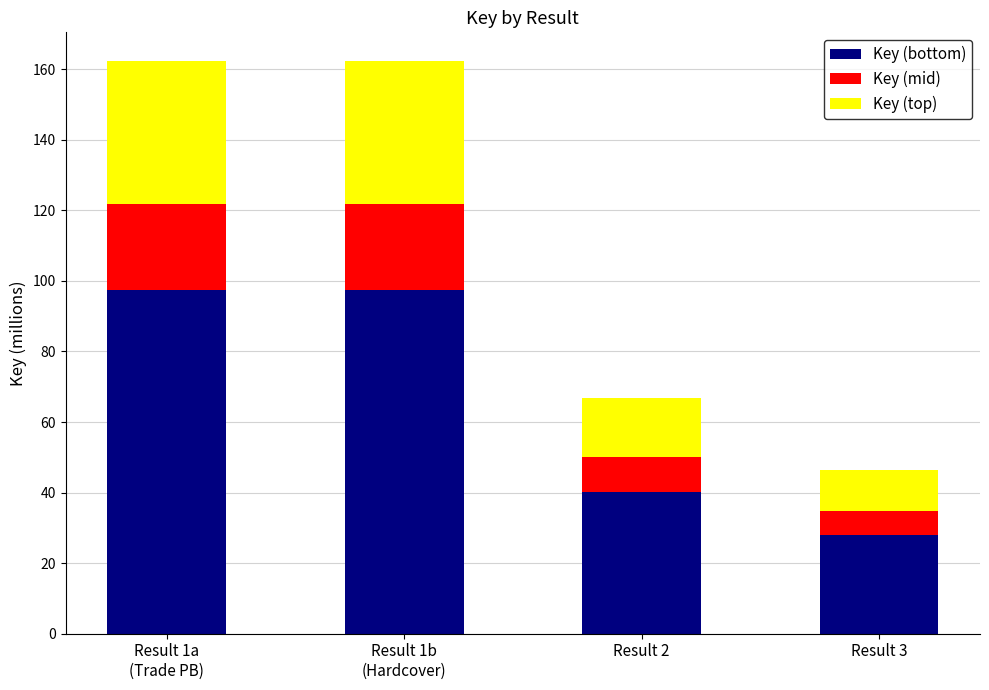

Reading left to right, list the values for the Key (bottom) series.

97.4	97.4	40.1	27.8